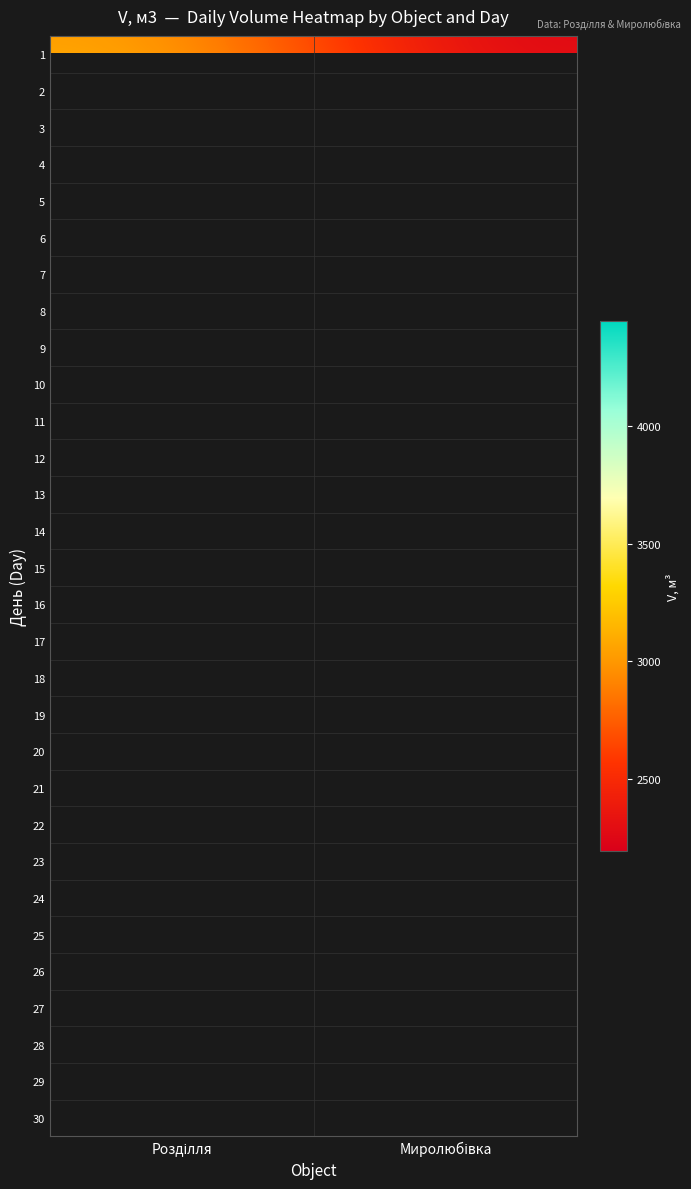

What is the spread (max minus min) of values at Розділля?

2255.2